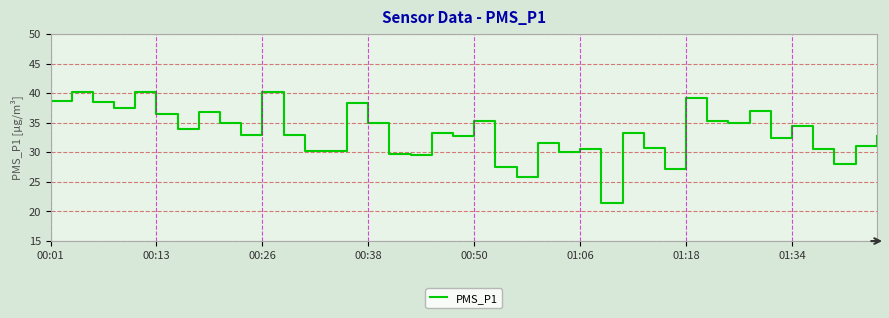

What is the smallest value displayed?

21.5